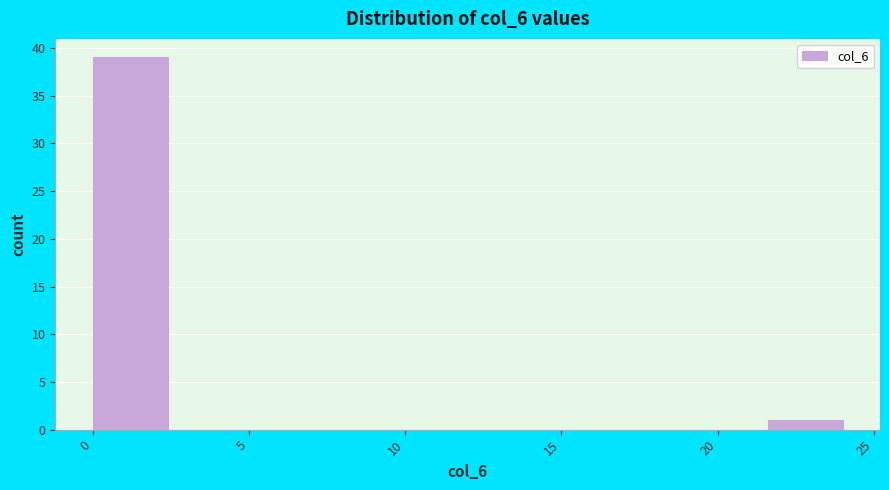

What is the height of the bar covering 21.6 to 24.0 on the x-axis? Neither the bar edges nor the heights are printed on the chart, so give them approximately, as read against the axes.

1